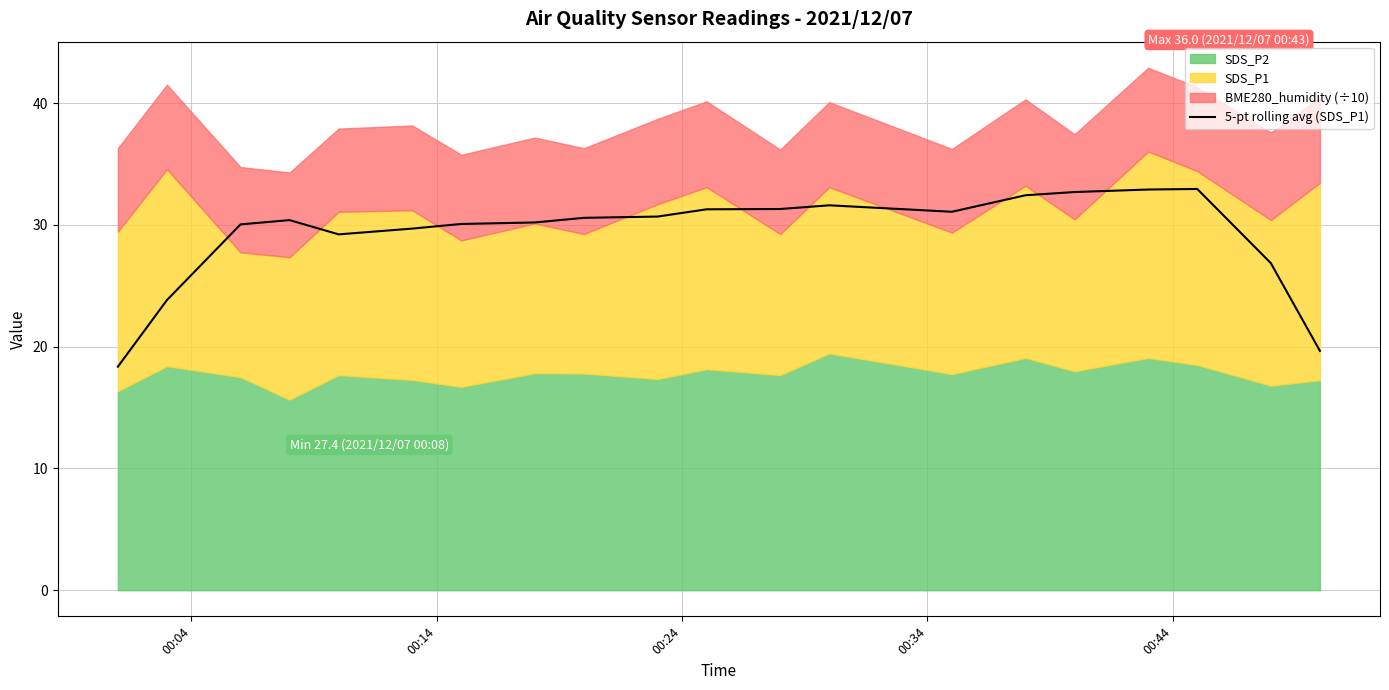

What is the highest value of the 5-pt rolling avg (SDS_P1) series?

33.0